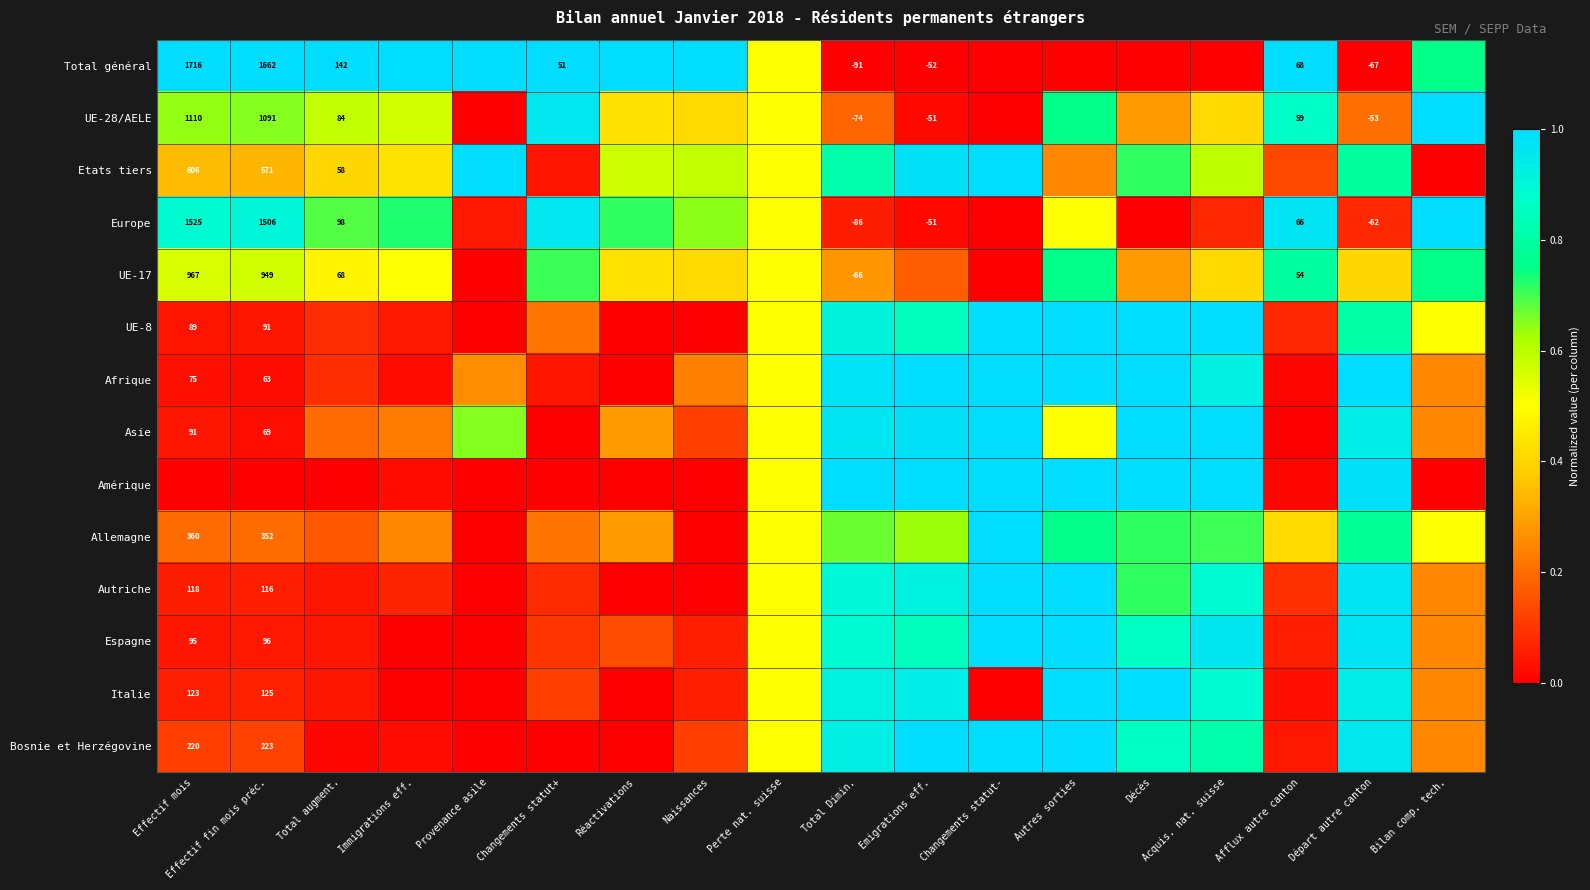

Which series has the largest total across all categories?

Total général